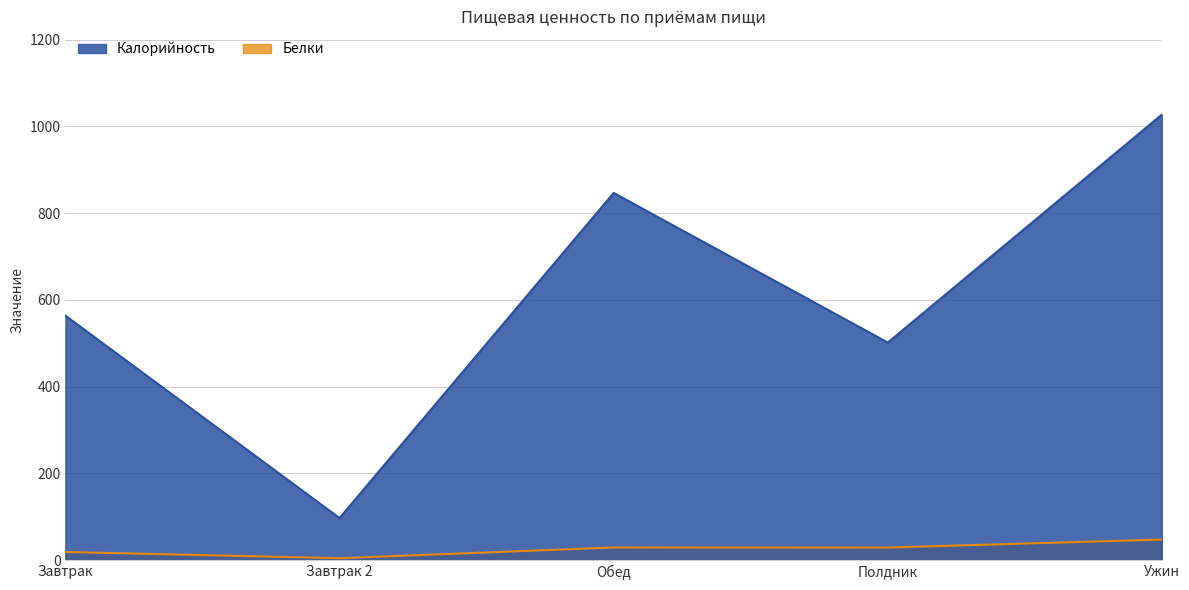

Where is the first local maximum for Калорийность?

Обед